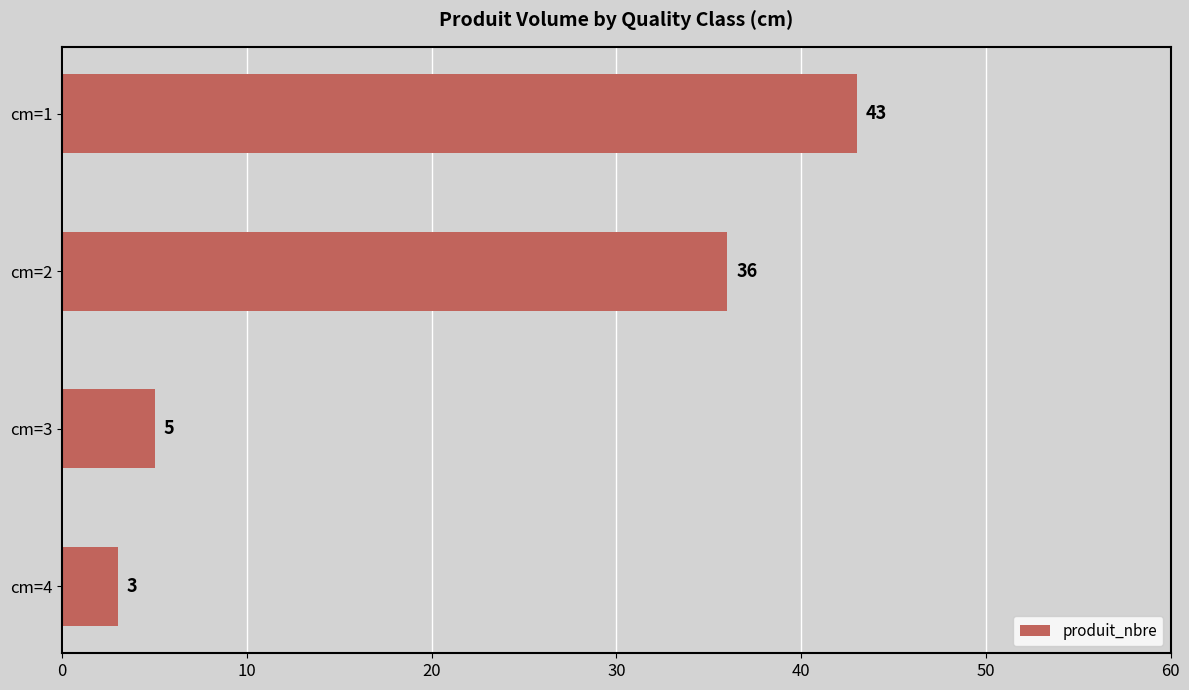

Where is the data nearest to the value 23?

cm=2